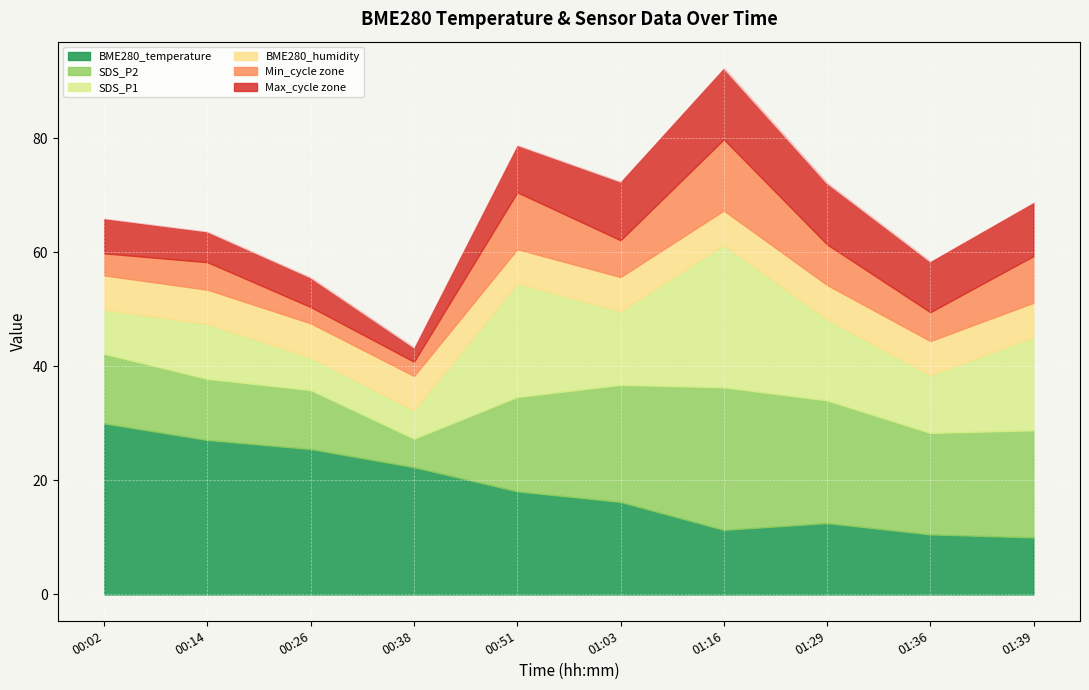

At which category is the sum across all series the highest?

01:16